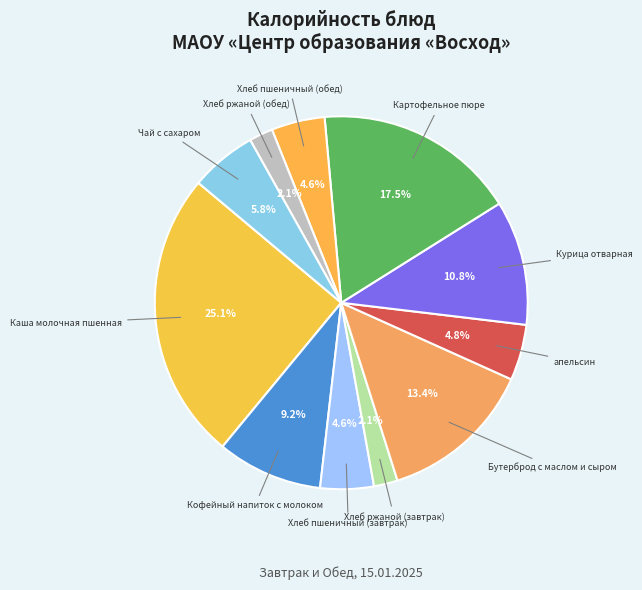

Which category has the biggest portion of the pie?

Каша молочная пшенная